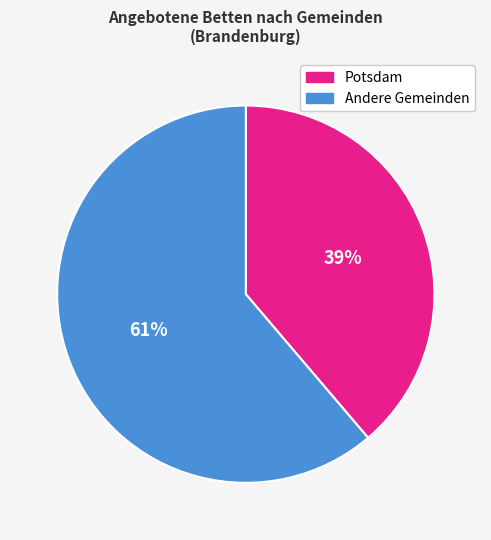

To the nearest percent, what is the difference between the largest and smallest slice percentages?

22%